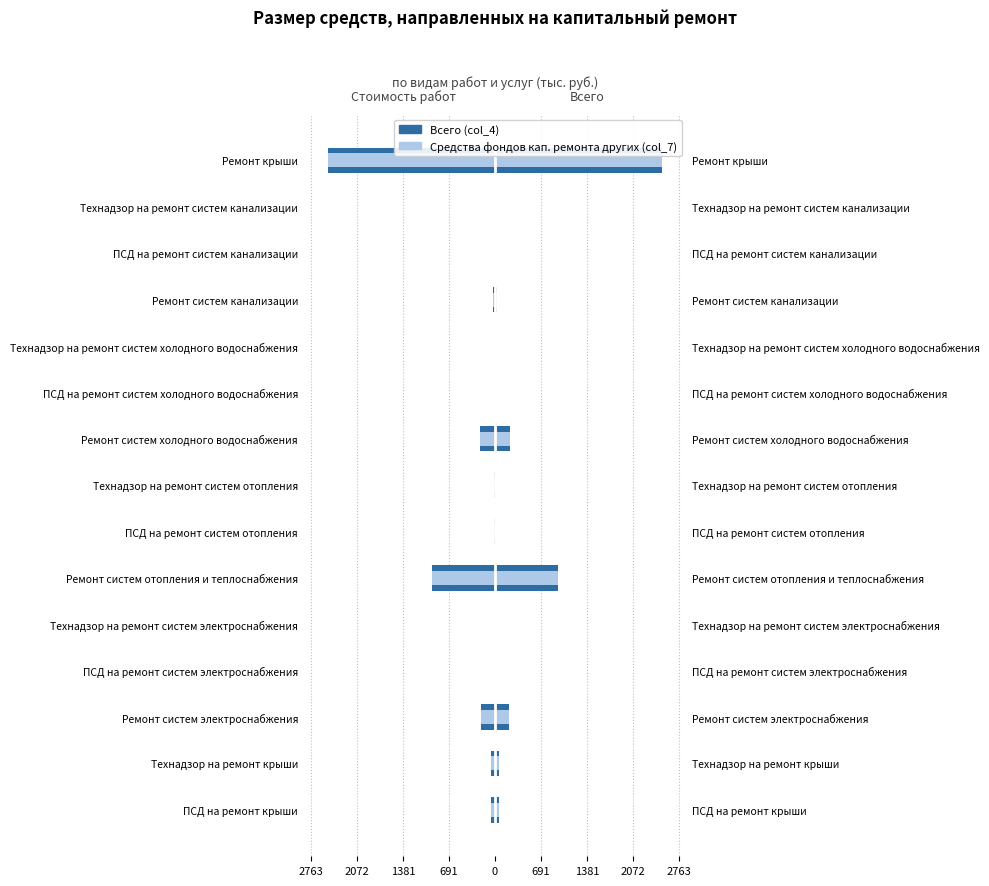

How many bars are there in each group?

3